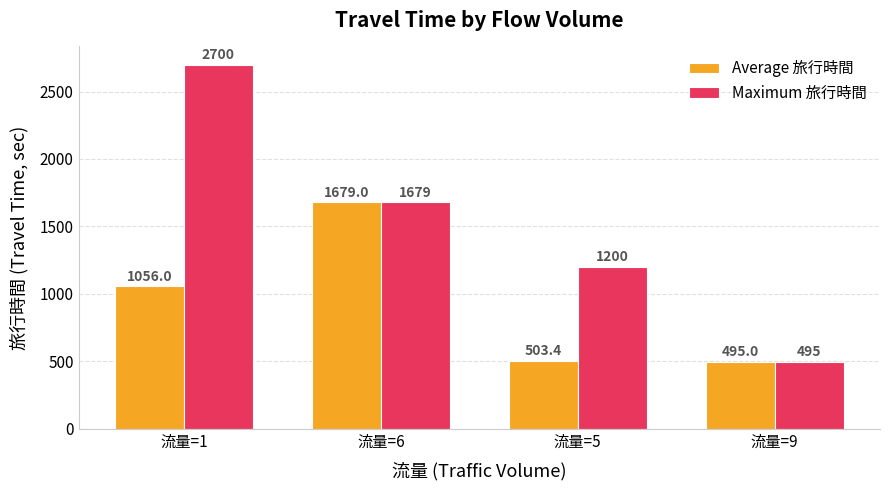

Is it true that Average 旅行時間 equals 2219.6 at 流量=6?

False